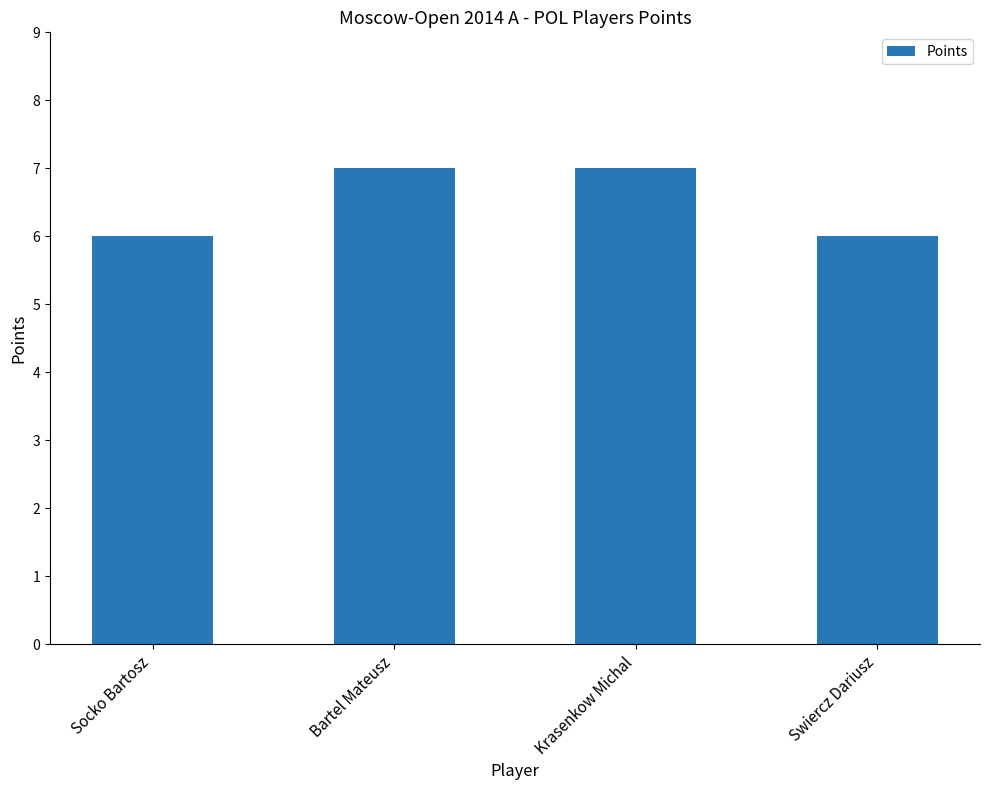

Does the chart contain any negative values?

No